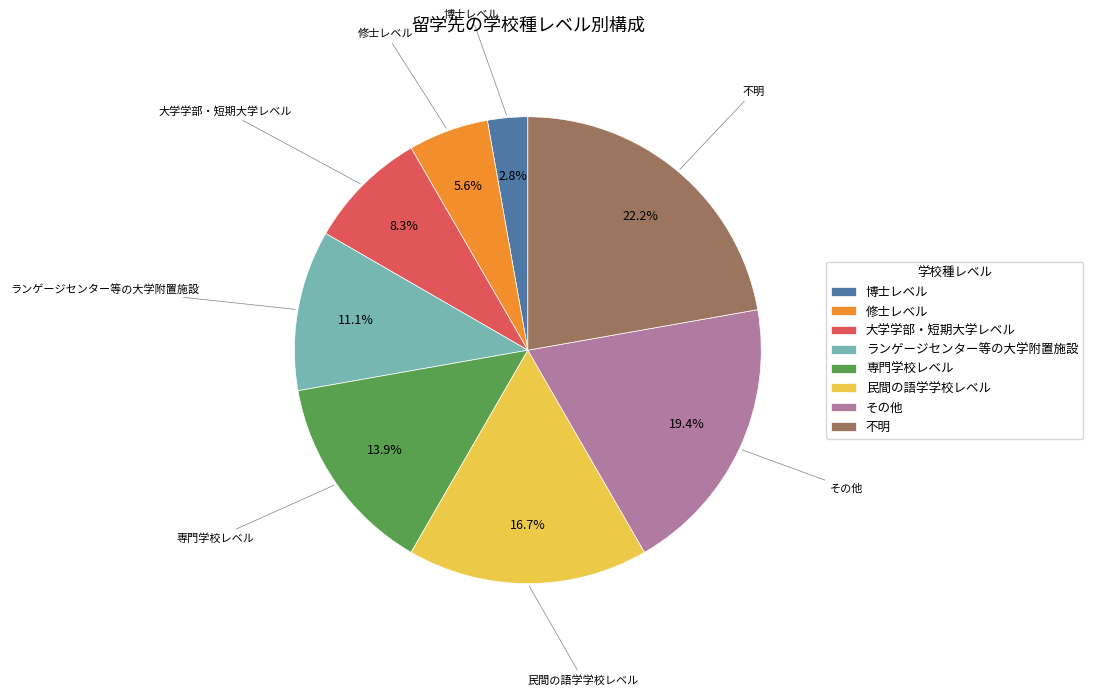

Is 博士レベル the majority of the pie?

No